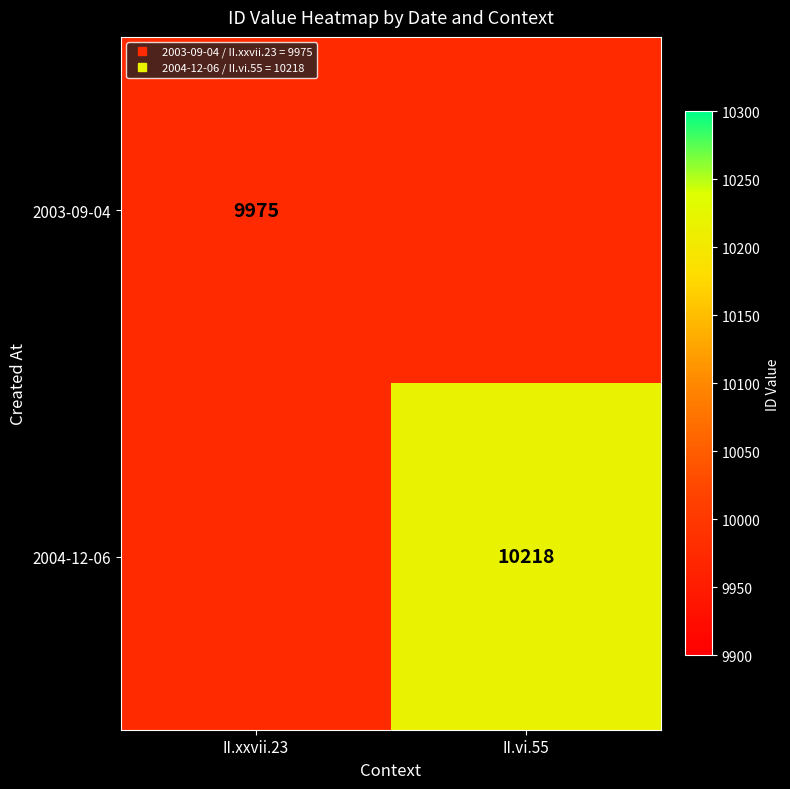

Which series has the largest total across all categories?

2004-12-06